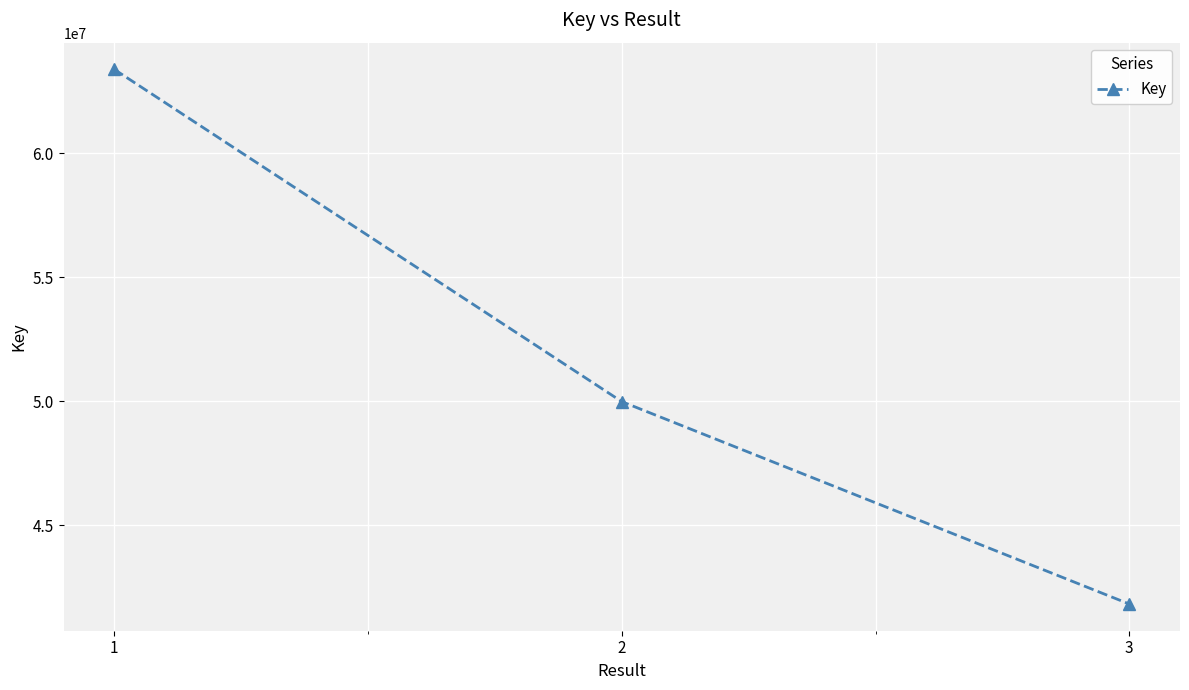

What is the change in value from 1 to 3?

-21554437